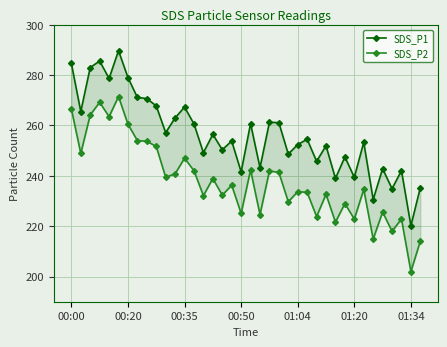

Which has a higher value, 36 or 34?

34